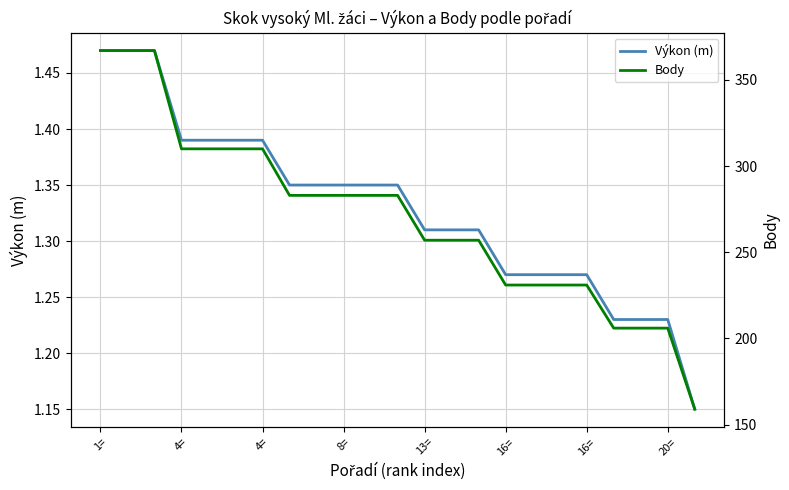

Is this an area chart (filled region under the line)?

No